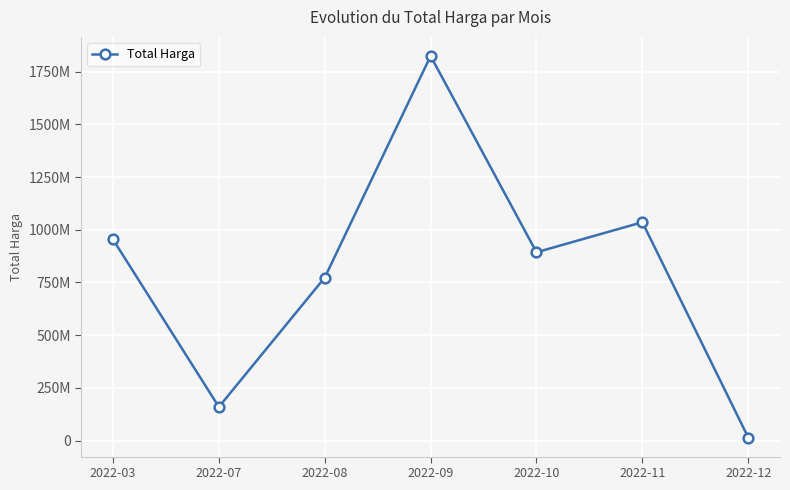

Is it true that the value at 2022-03 is 954198745?

True